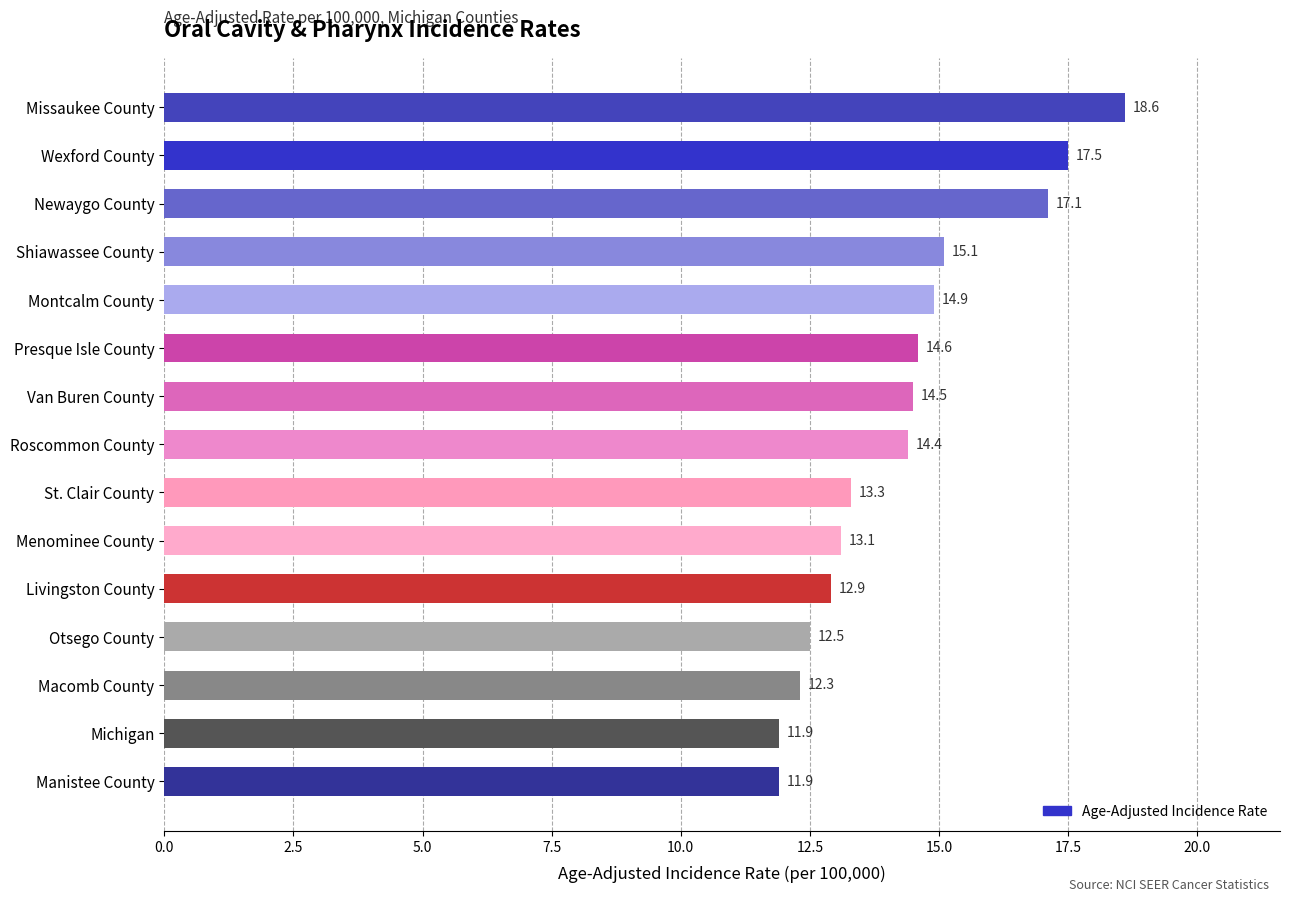

Reading bottom to top, list all the values displayed in this chart.

Manistee County=11.9	Michigan=11.9	Macomb County=12.3	Otsego County=12.5	Livingston County=12.9	Menominee County=13.1	St. Clair County=13.3	Roscommon County=14.4	Van Buren County=14.5	Presque Isle County=14.6	Montcalm County=14.9	Shiawassee County=15.1	Newaygo County=17.1	Wexford County=17.5	Missaukee County=18.6